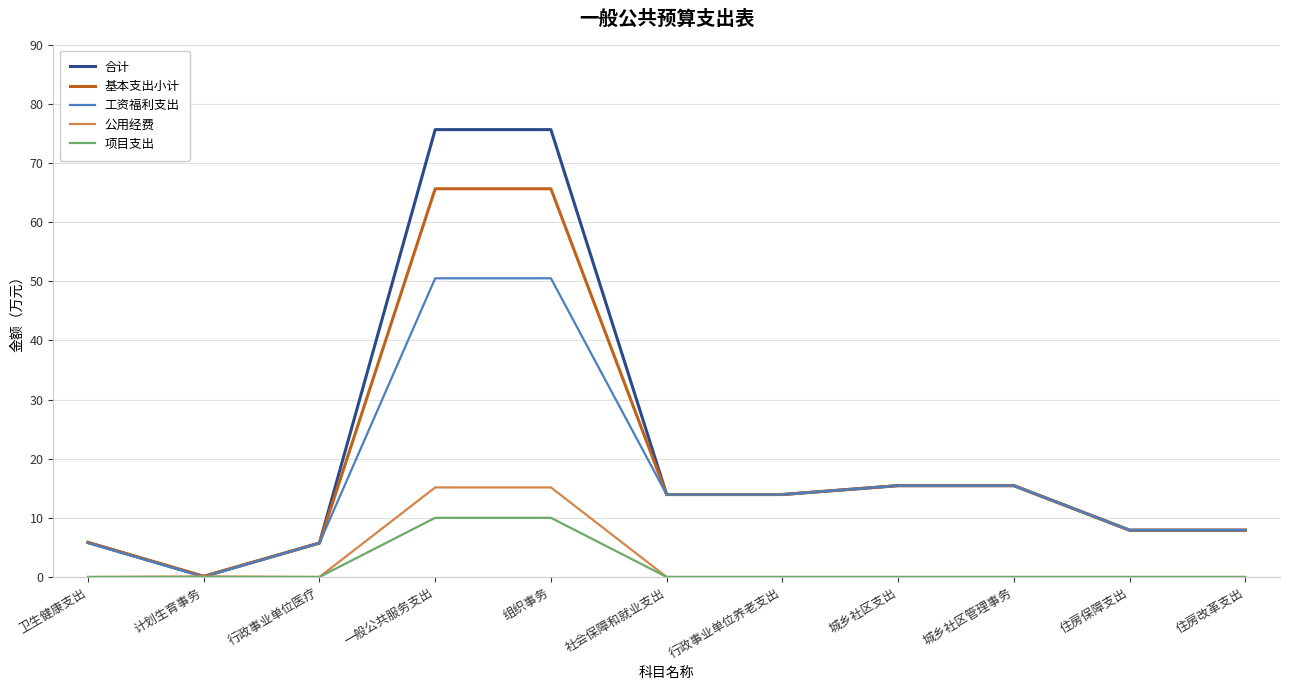

What is the total value across all series at 卫生健康支出?

17.4